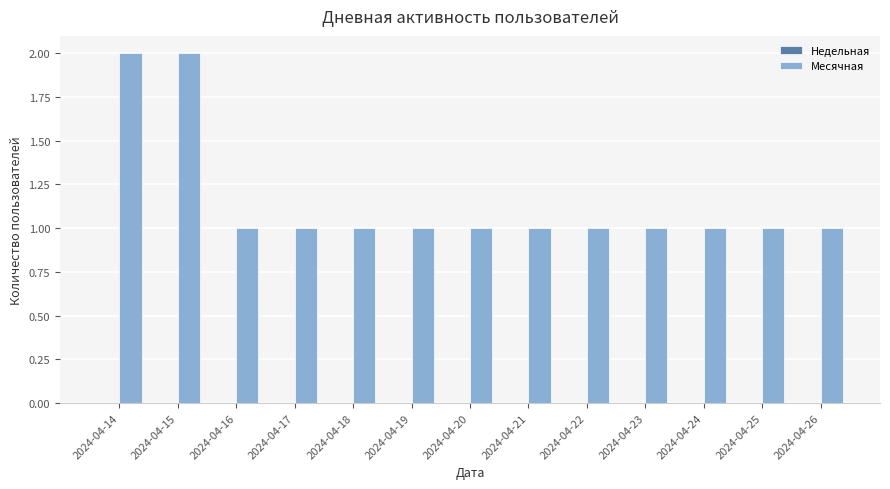

Approximately how many times larger is the value at 2024-04-14 compared to 2024-04-23?

2.0